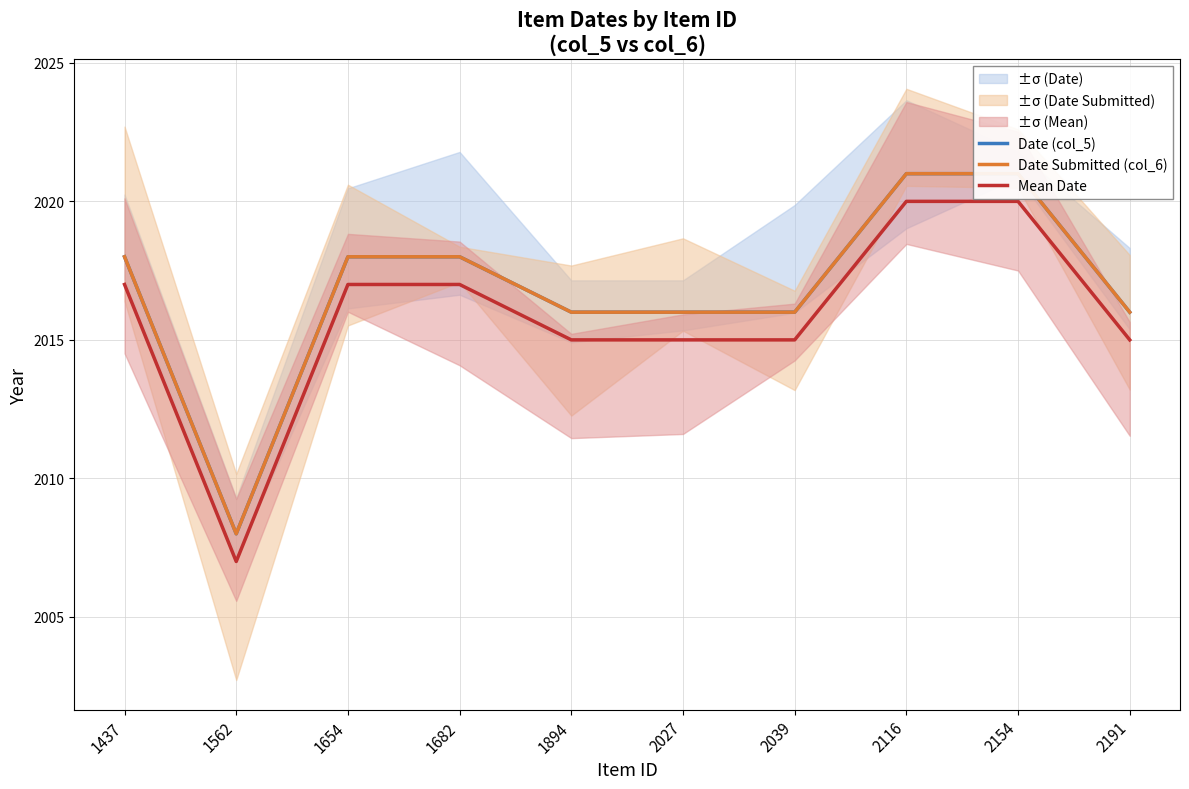

Reading right to left, what are all the values shown in this chart?

Date (col_5): 2016	2021	2021	2016	2016	2016	2018	2018	2008	2018
Date Submitted (col_6): 2016	2021	2021	2016	2016	2016	2018	2018	2008	2018
Mean Date: 2015	2020	2020	2015	2015	2015	2017	2017	2007	2017